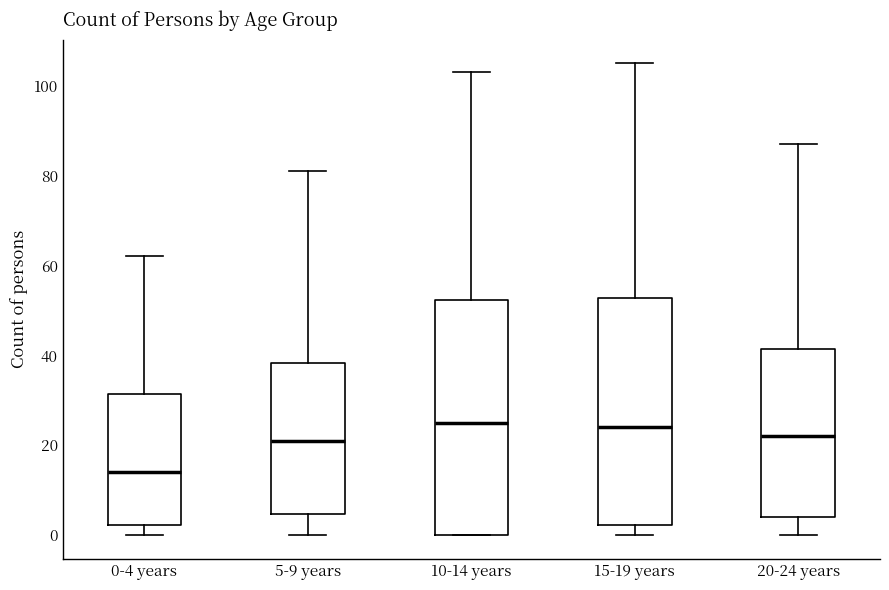

Reading left to right, read every box against the y-axis: the position of its median line, the range the box covers, and the ends of its whiskers. The values are not printed on the chart, so give them approximately, as read against the axis.

0-4 years: median 14, box 2 to 32, whiskers 0 to 62
5-9 years: median 22, box 4 to 38, whiskers 0 to 82
10-14 years: median 26, box 0 to 52, whiskers 0 to 104
15-19 years: median 24, box 2 to 52, whiskers 0 to 106
20-24 years: median 22, box 4 to 42, whiskers 0 to 88